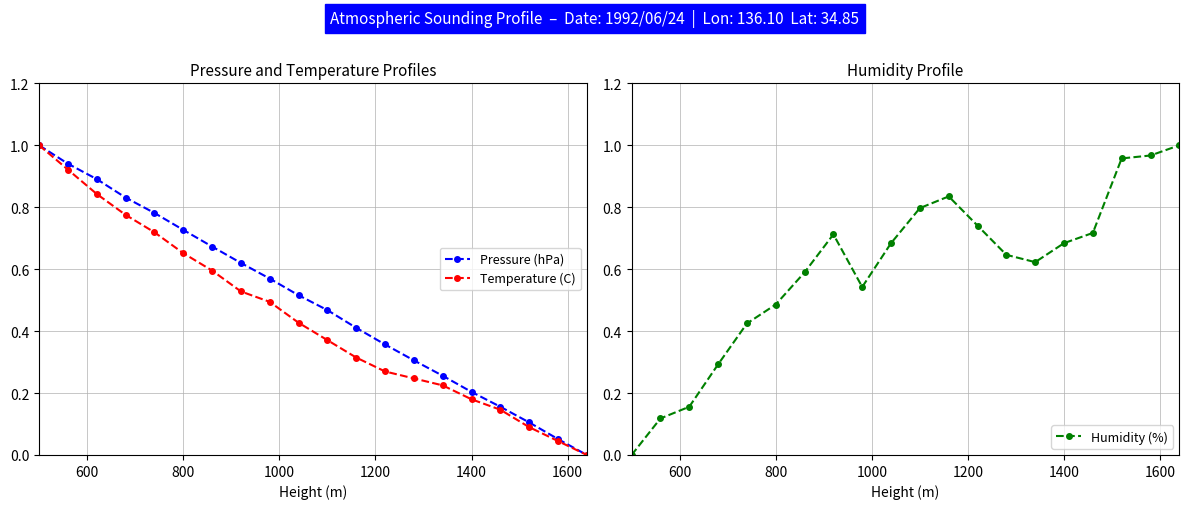

What are all the series names shown in the legend?

Pressure (hPa), Temperature (C), Humidity (%)